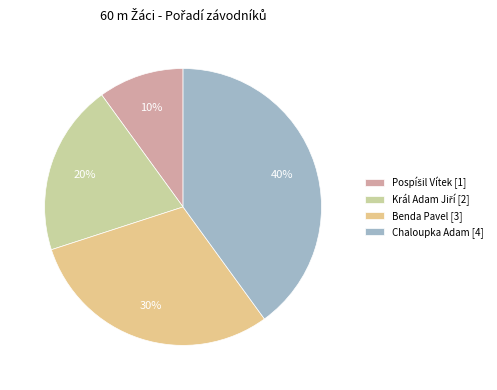

To the nearest percent, what is the difference between the largest and smallest slice percentages?

30%